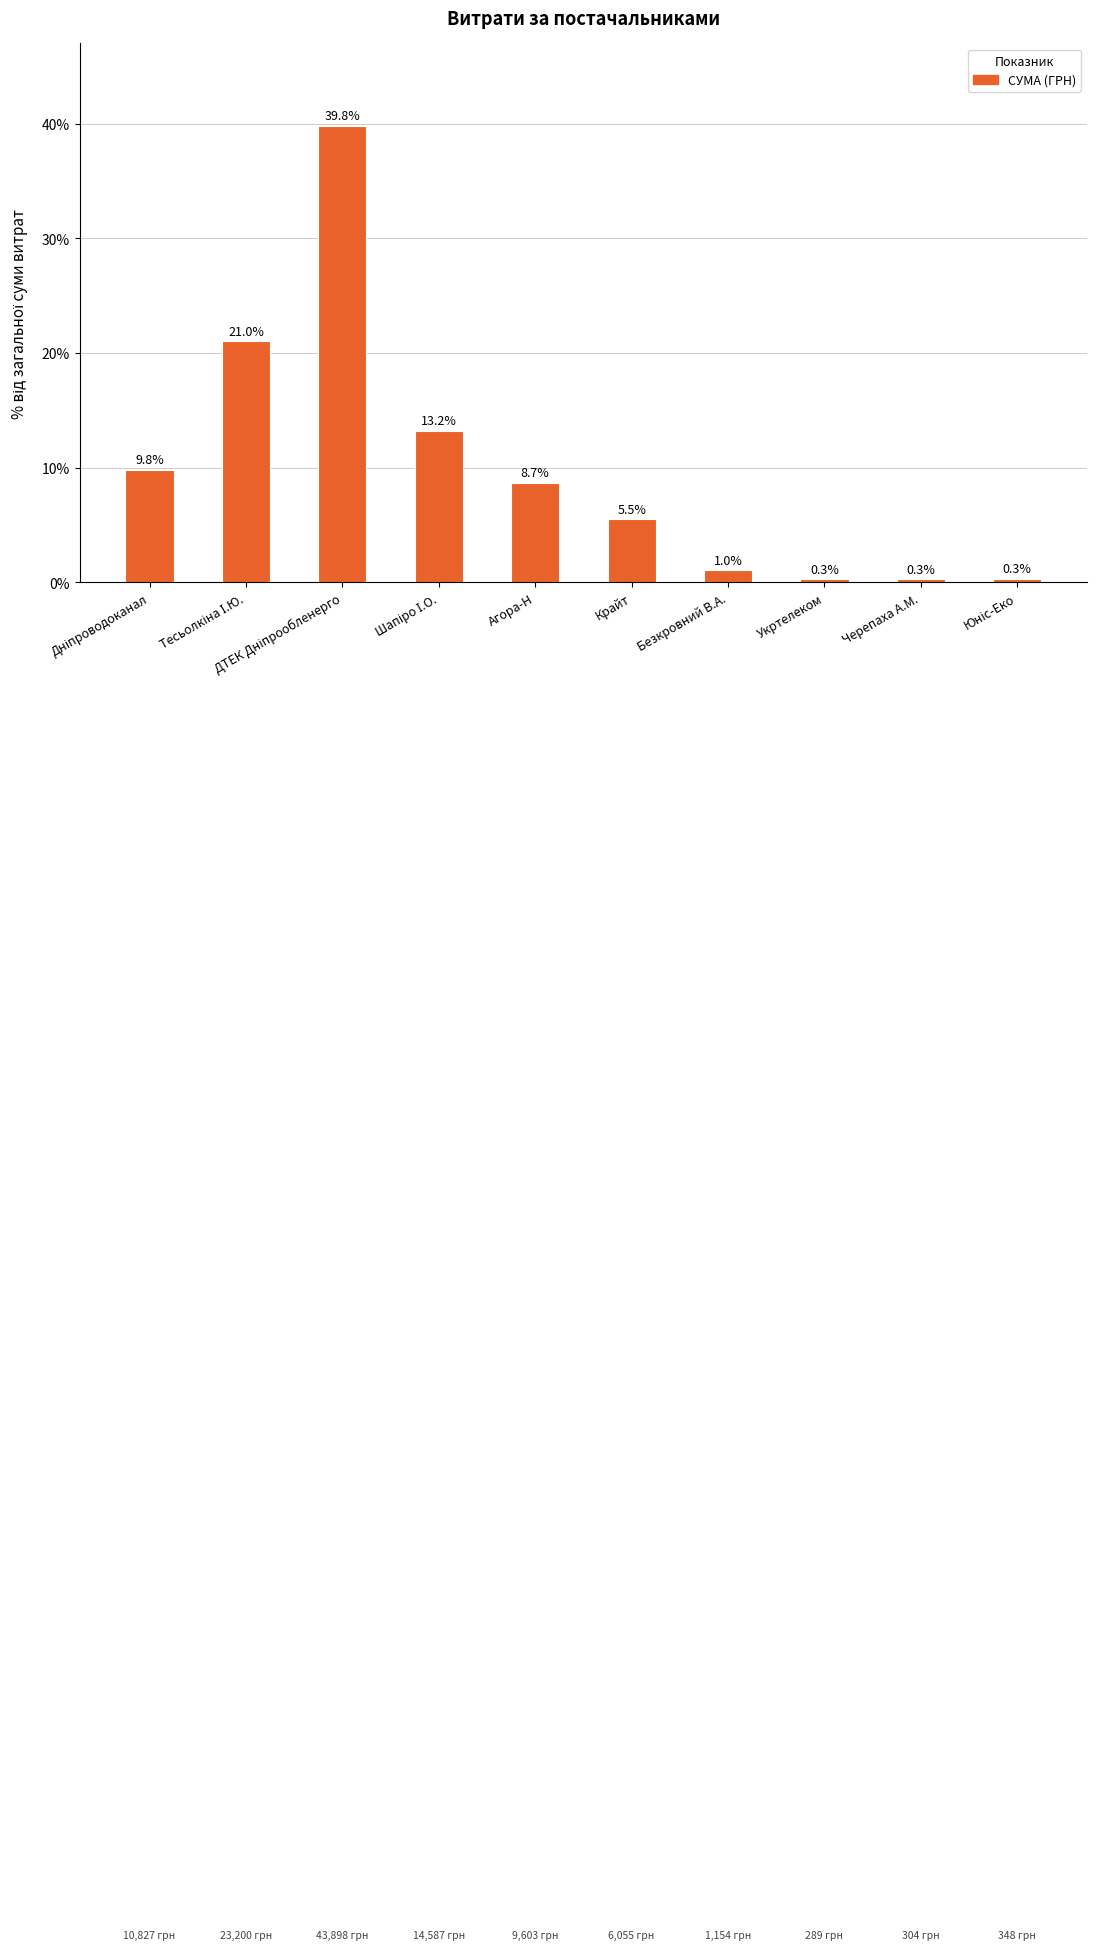

What is the value of the 6th bar from the left?

5.5